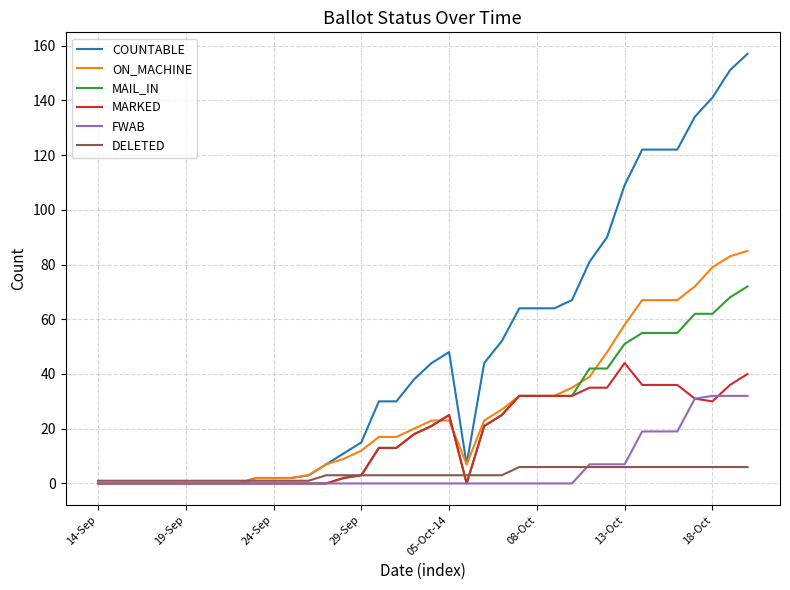

Which series has the largest range (max minus min)?

COUNTABLE